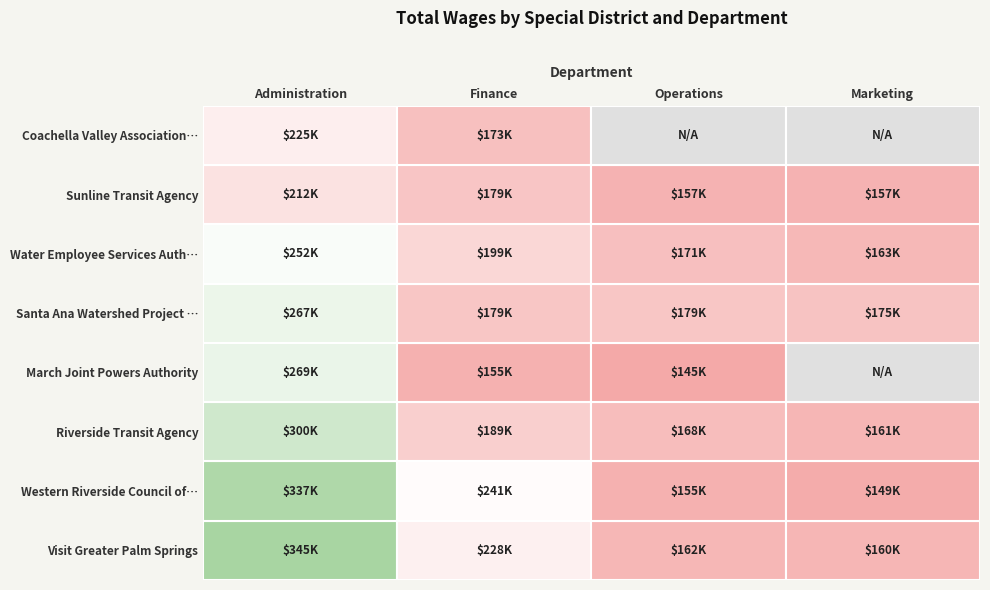

What is the sum of the Sunline Transit Agency values at Operations and Marketing?

313204